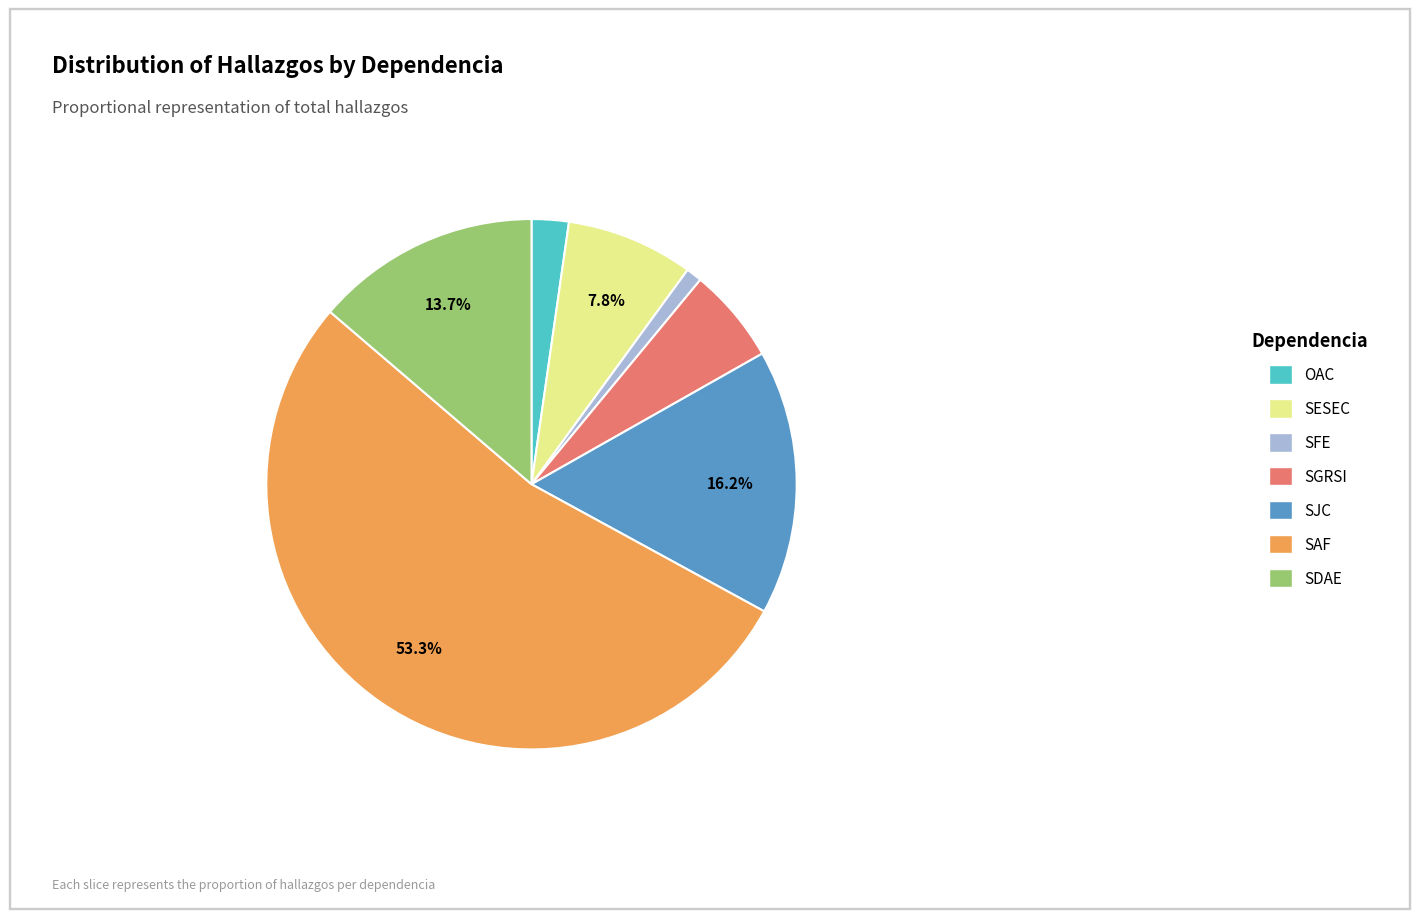

Which category has the smallest portion of the pie?

SFE